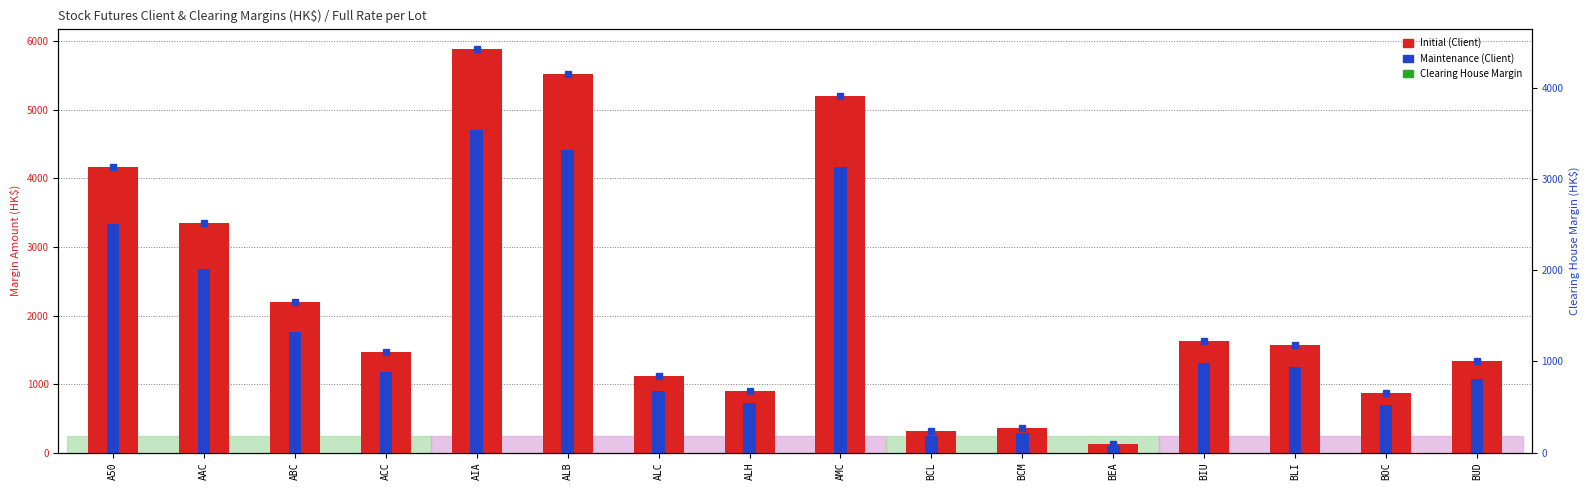

Reading left to right, what are all the values shown in this chart?

Initial (Client): 4162	3351	2194	1463	5891	5519	1119	899	5200	313	361	123	1635	1569	867	1343
Maintenance (Client): 3329	2680	1755	1170	4712	4415	895	719	4160	250	288	98	1308	1255	693	1074
Clearing House Margin: 3130	2520	1650	1100	4430	4150	842	676	3910	236	272	93	1230	1180	652	1010